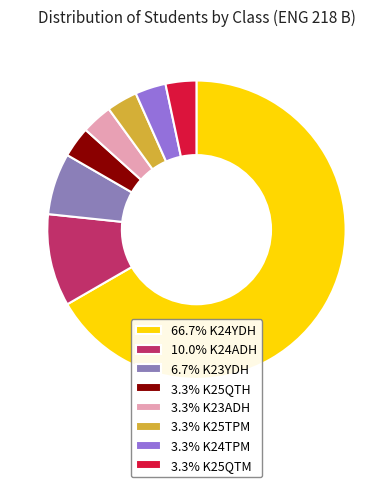

Count the number of slices in the pie.

8